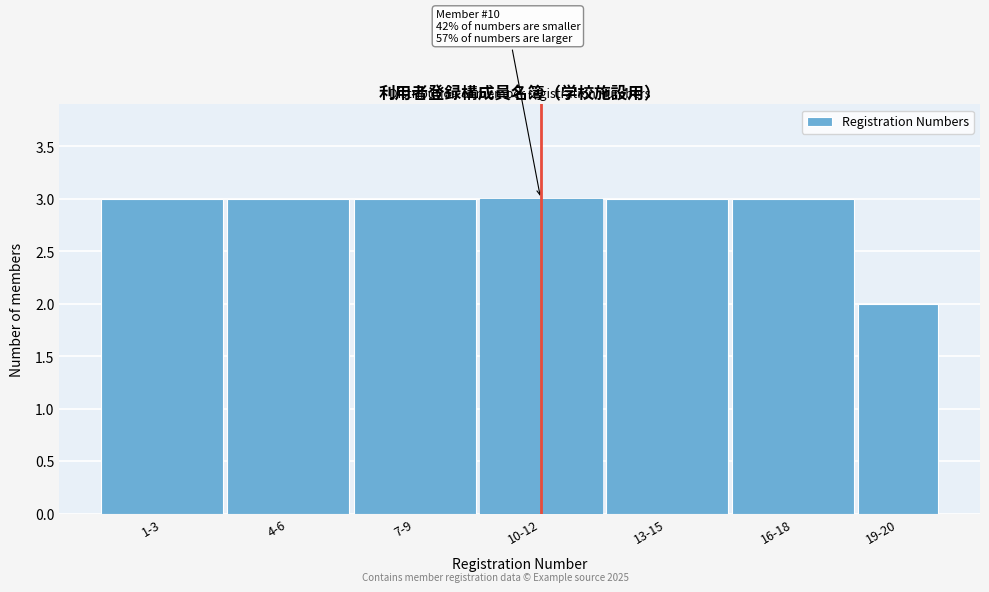

Reading left to right, list all the values displayed in this chart.

3	3	3	3	3	3	2